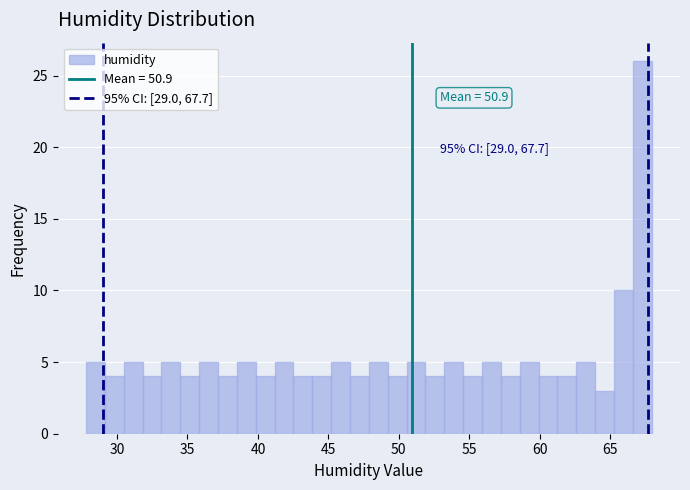

Around what value on the x-axis is the tallest bar? Give the approximate position of its centre, as read against the axis.

67.5